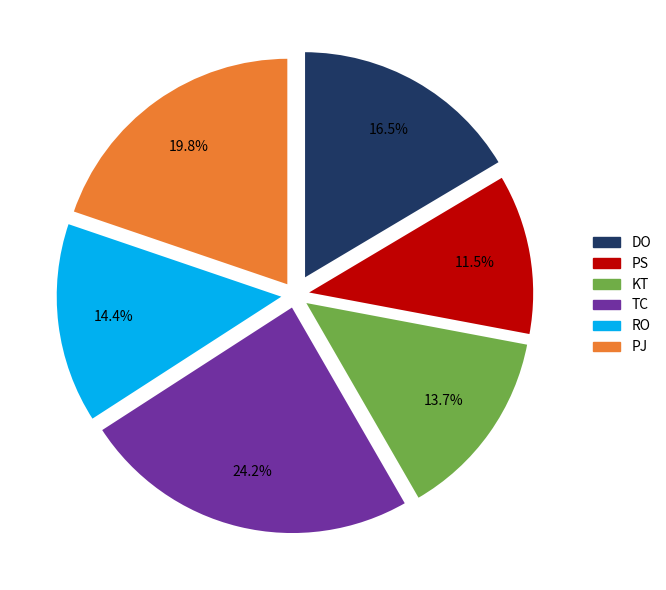

What is the smallest slice in the pie chart?

PS